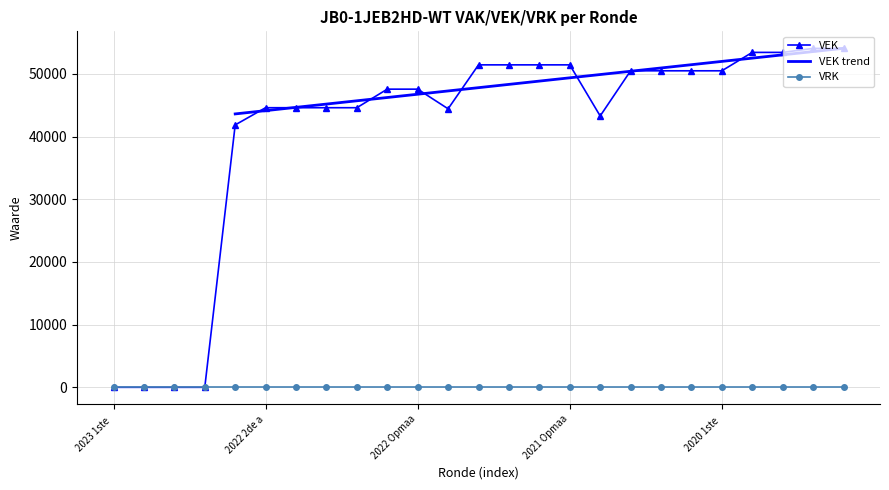

How many data points are less than 47569?

11